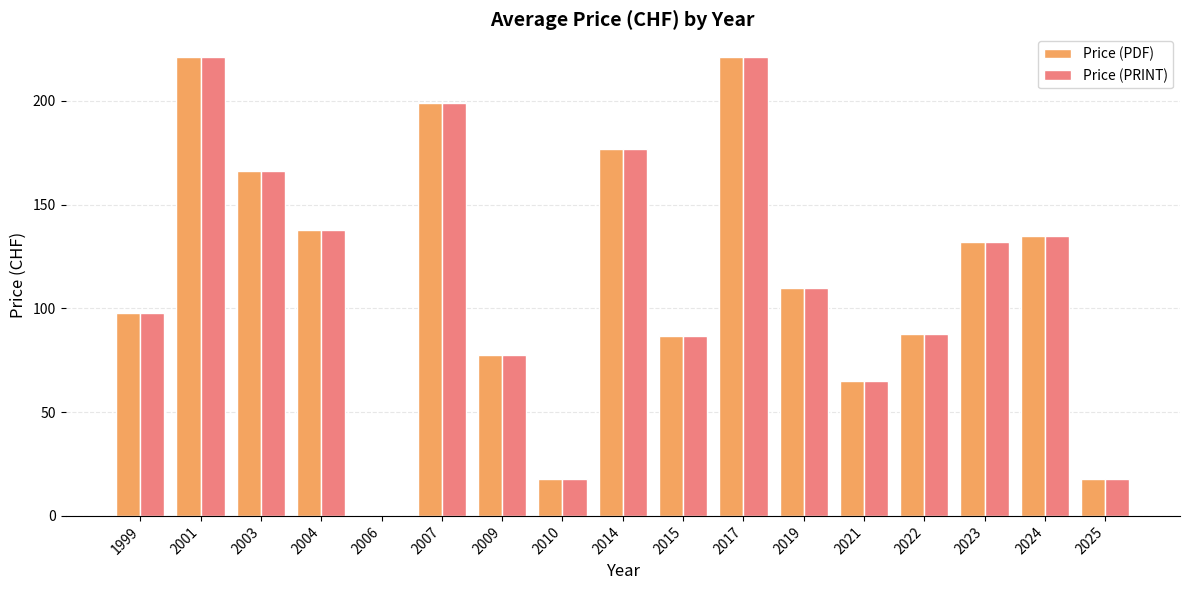

How many data points in Price (PDF) are above 109?

9